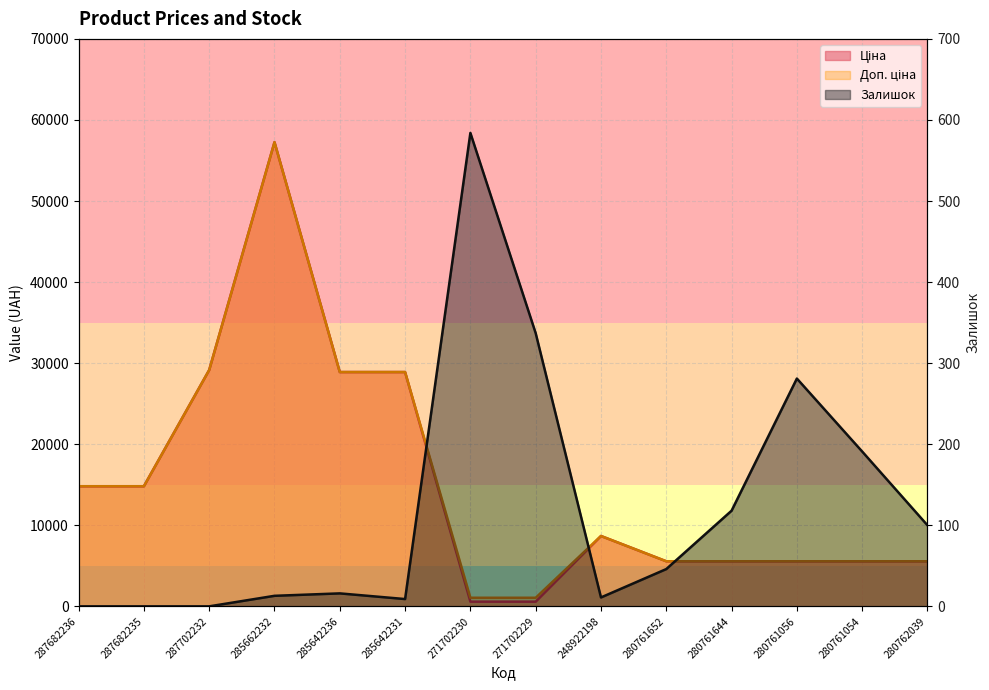

At which label is Ціна closest to 28918?

285642236